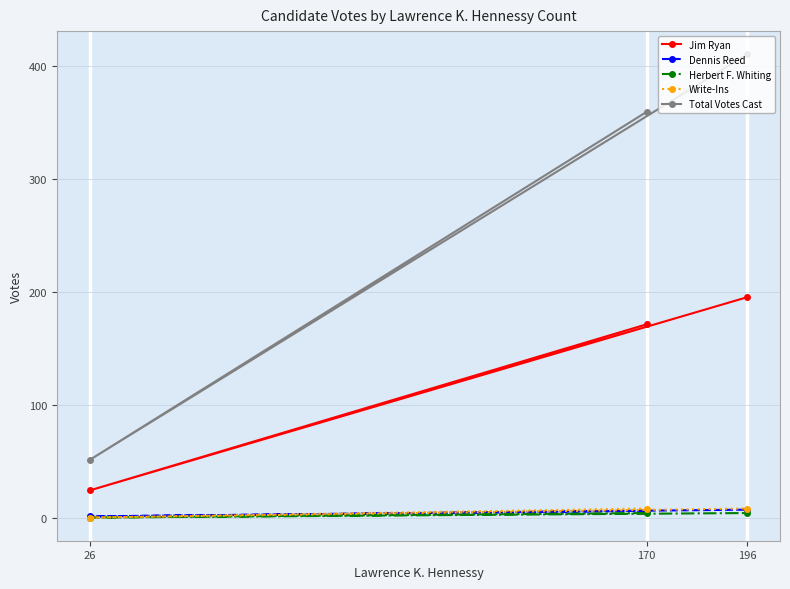

Rank the categories by Jim Ryan value from lowest to highest.

26, 170, 196